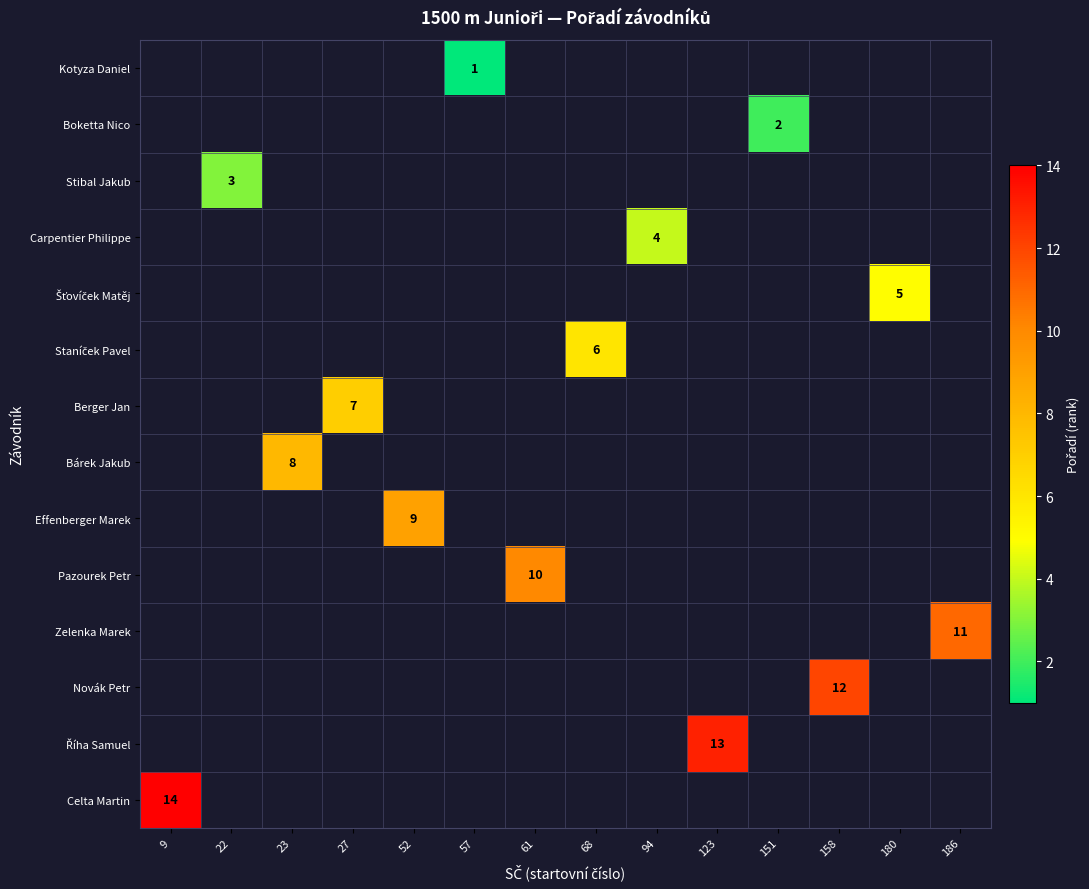

Is it true that Bárek Jakub equals 13 at 23?

False